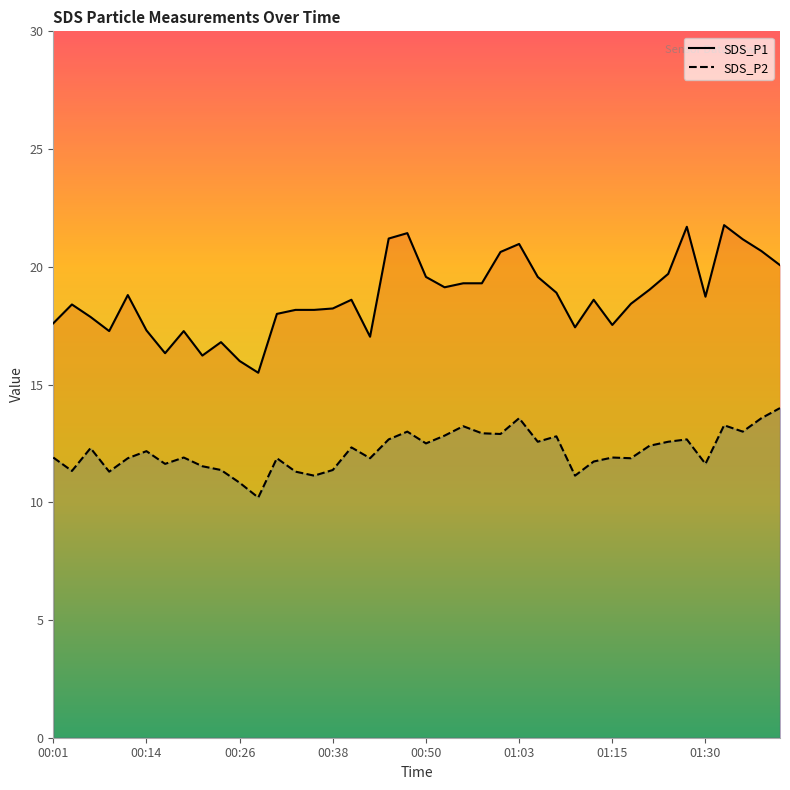

True or false: SDS_P2 and SDS_P1 intersect in this chart.

False